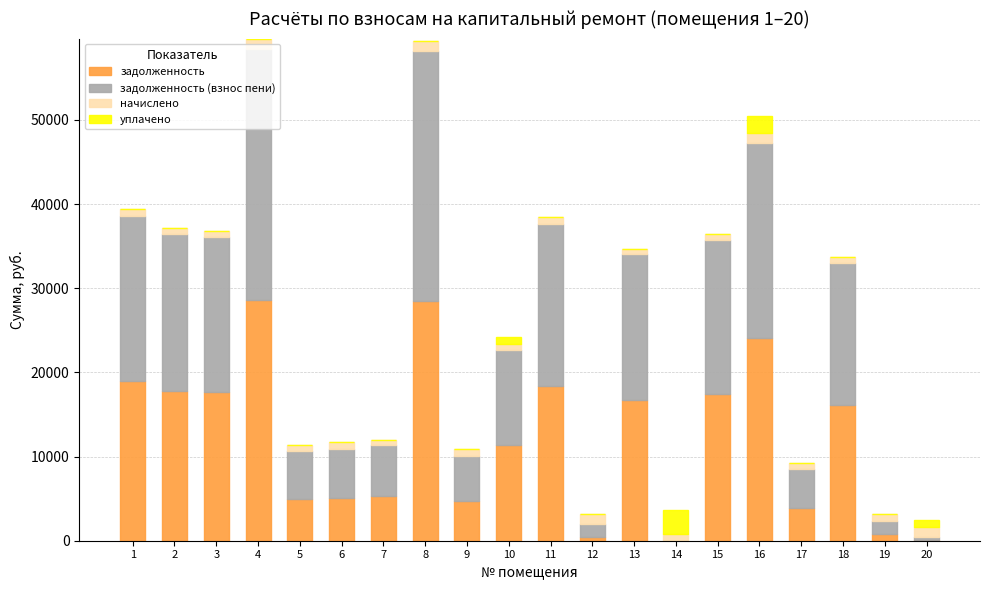

At how many categories does at least one series exceed 953?

20